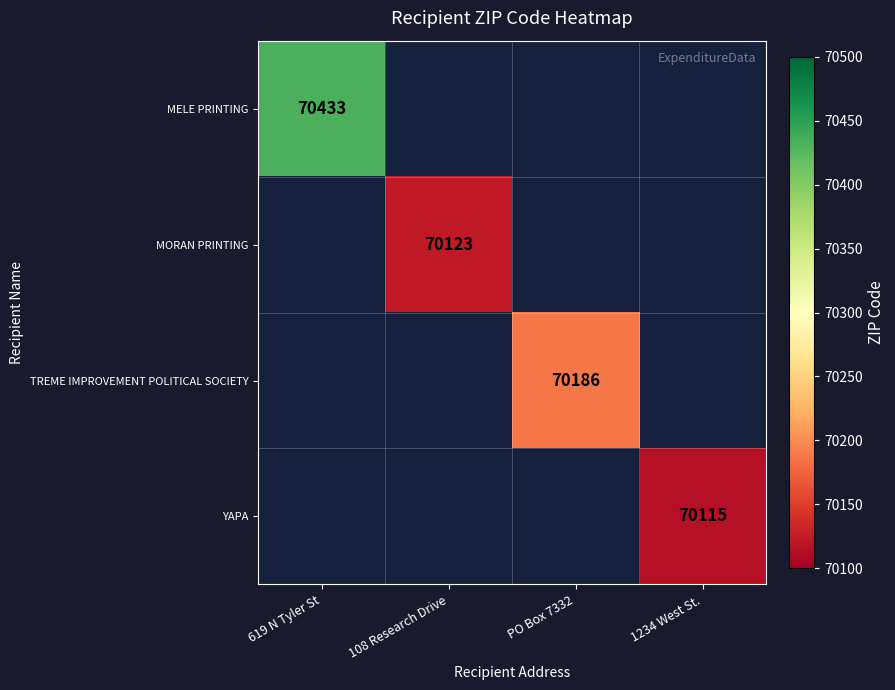

The YAPA series shows 20403 at 1234 West St.. True or false?

False